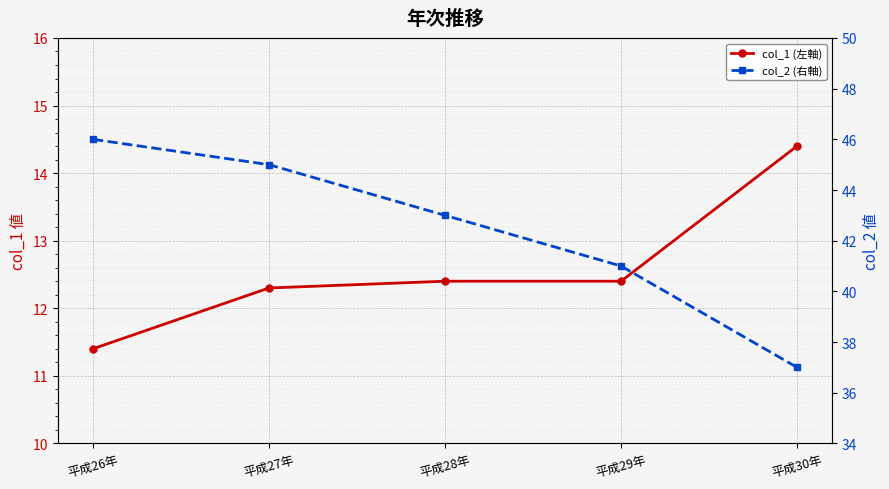

What value does the col_2 (右軸) series have at 平成29年?

41.0